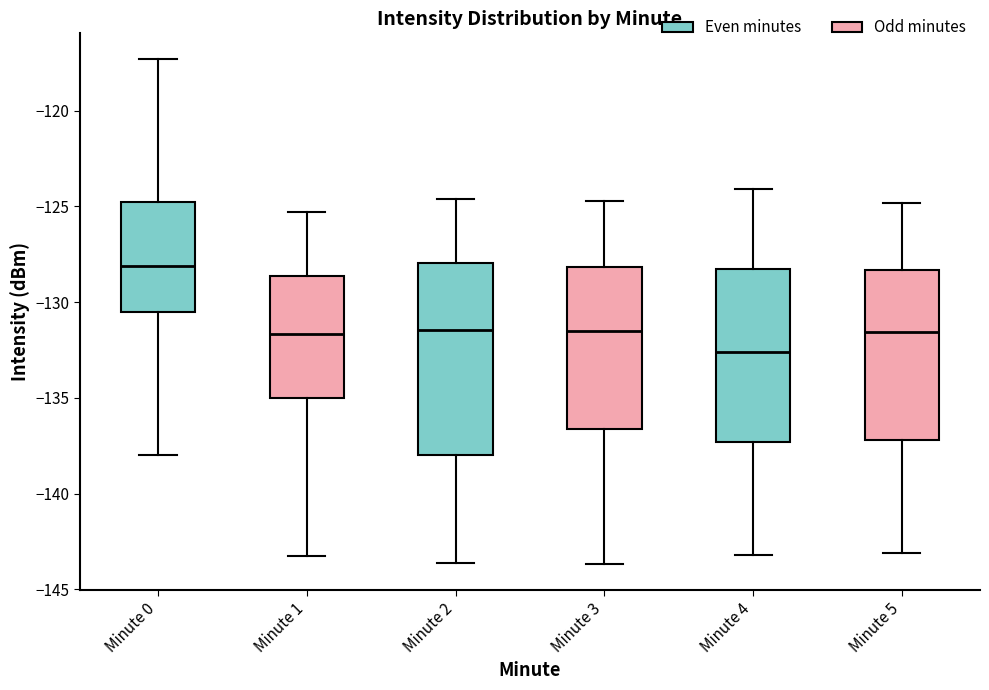

Comparing the boxes themselves (not the whiskers), which one is the tallest?

Minute 2